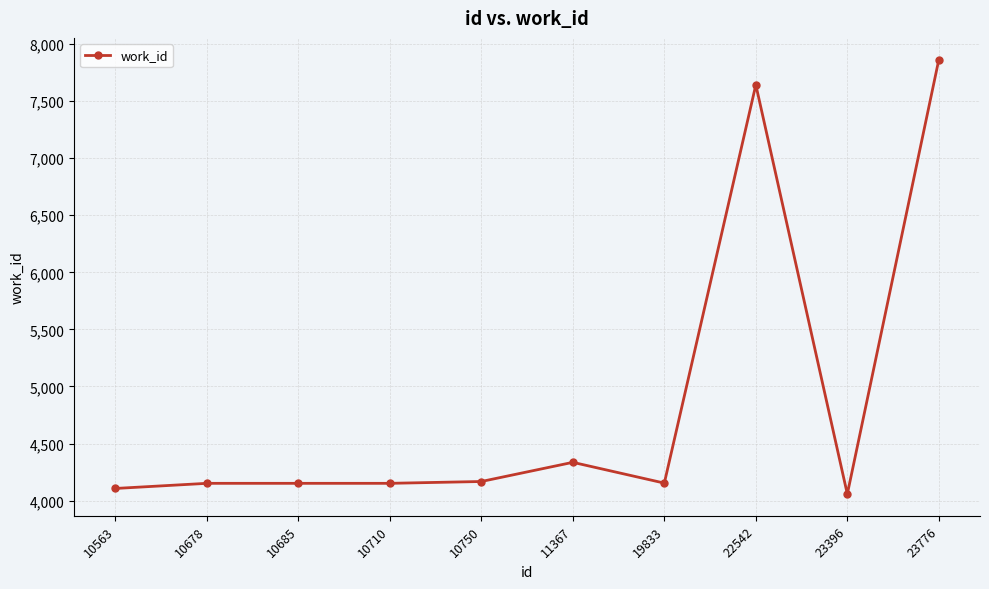

Is it true that the value at 23396 is 2708?

False